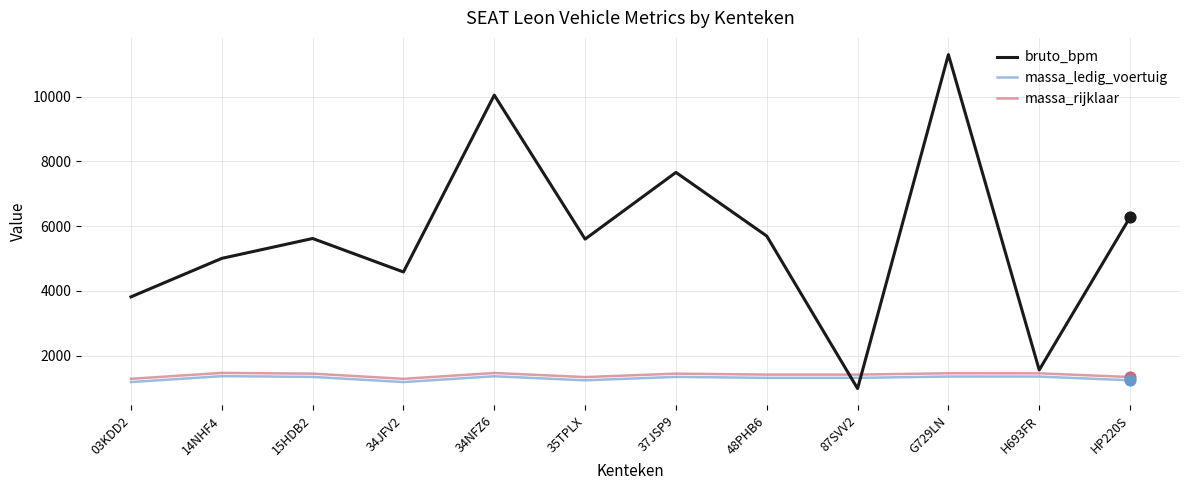

What is the difference between the highest and lowest values at HP220S?

5040